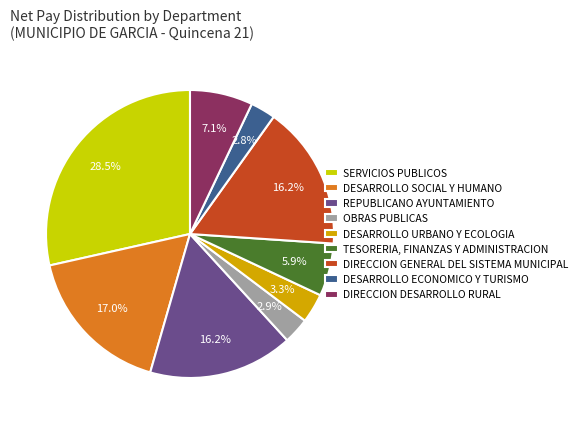

Is there any slice that represents more than half of the pie?

No